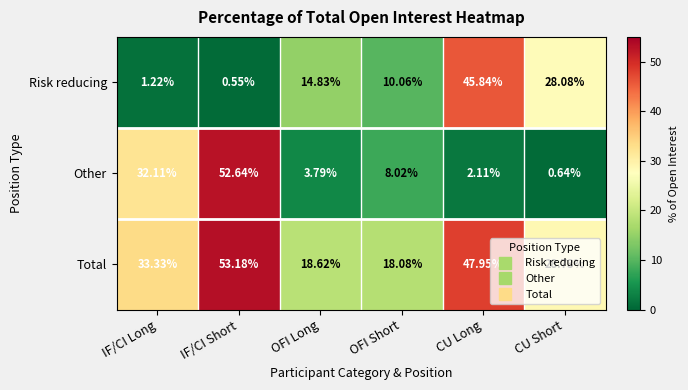

At which label does Total first exceed 33?

IF/CI Long